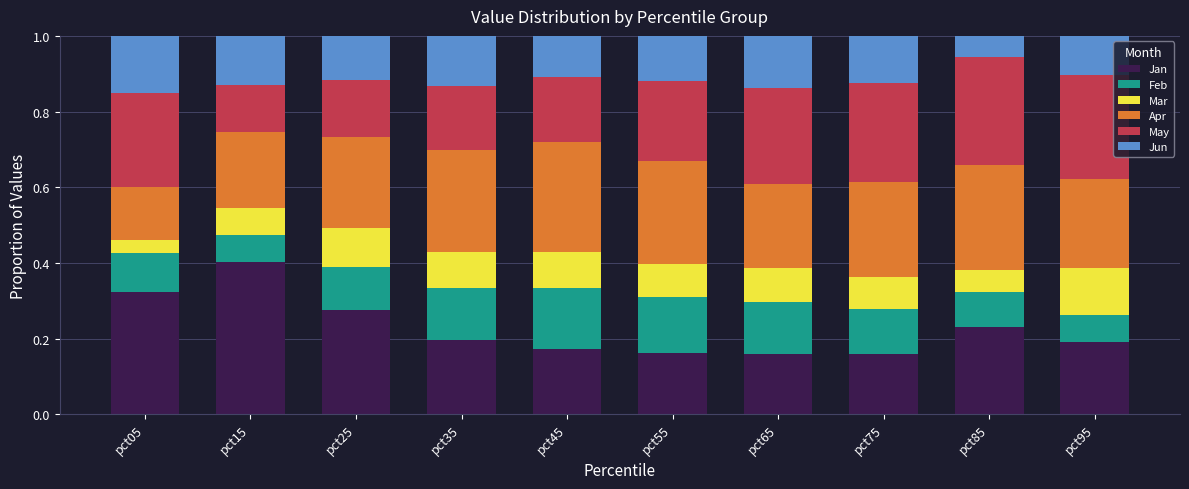

What is the sum of the Jan values at pct45 and pct35?

0.4